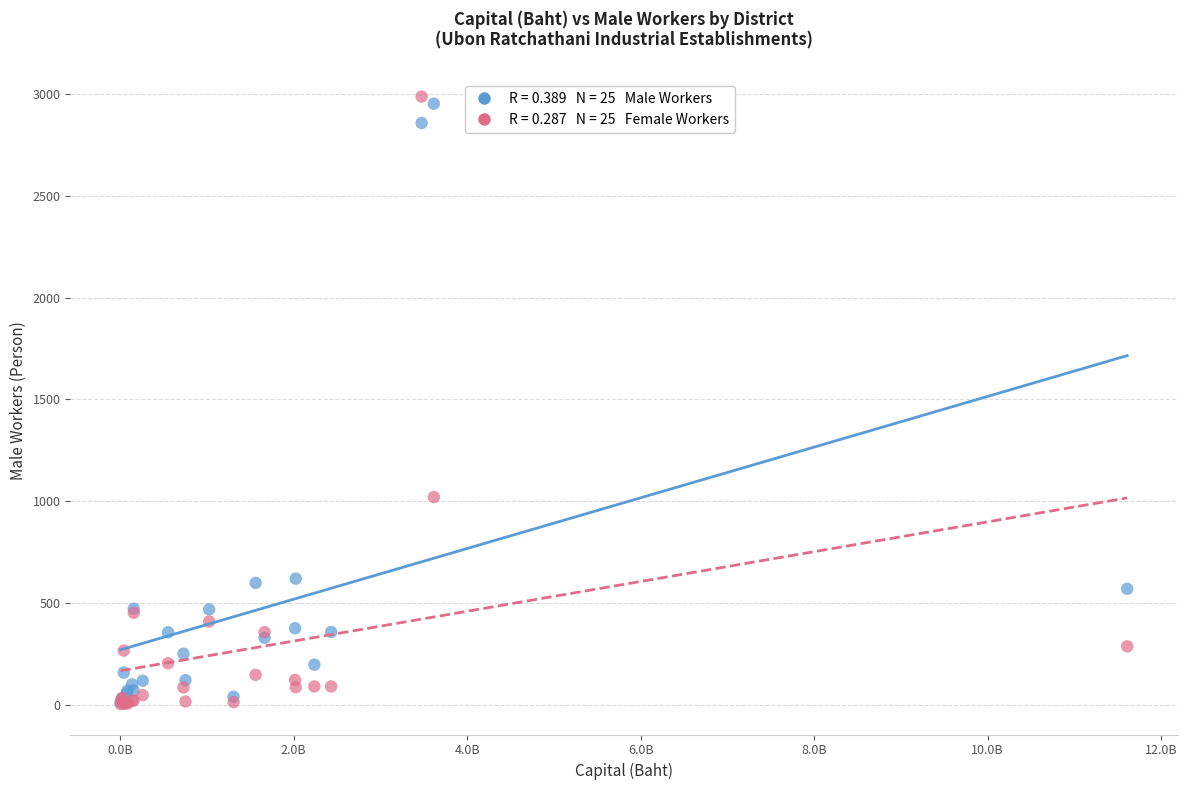

Across all series, what Y value is closest to 1495?

1020